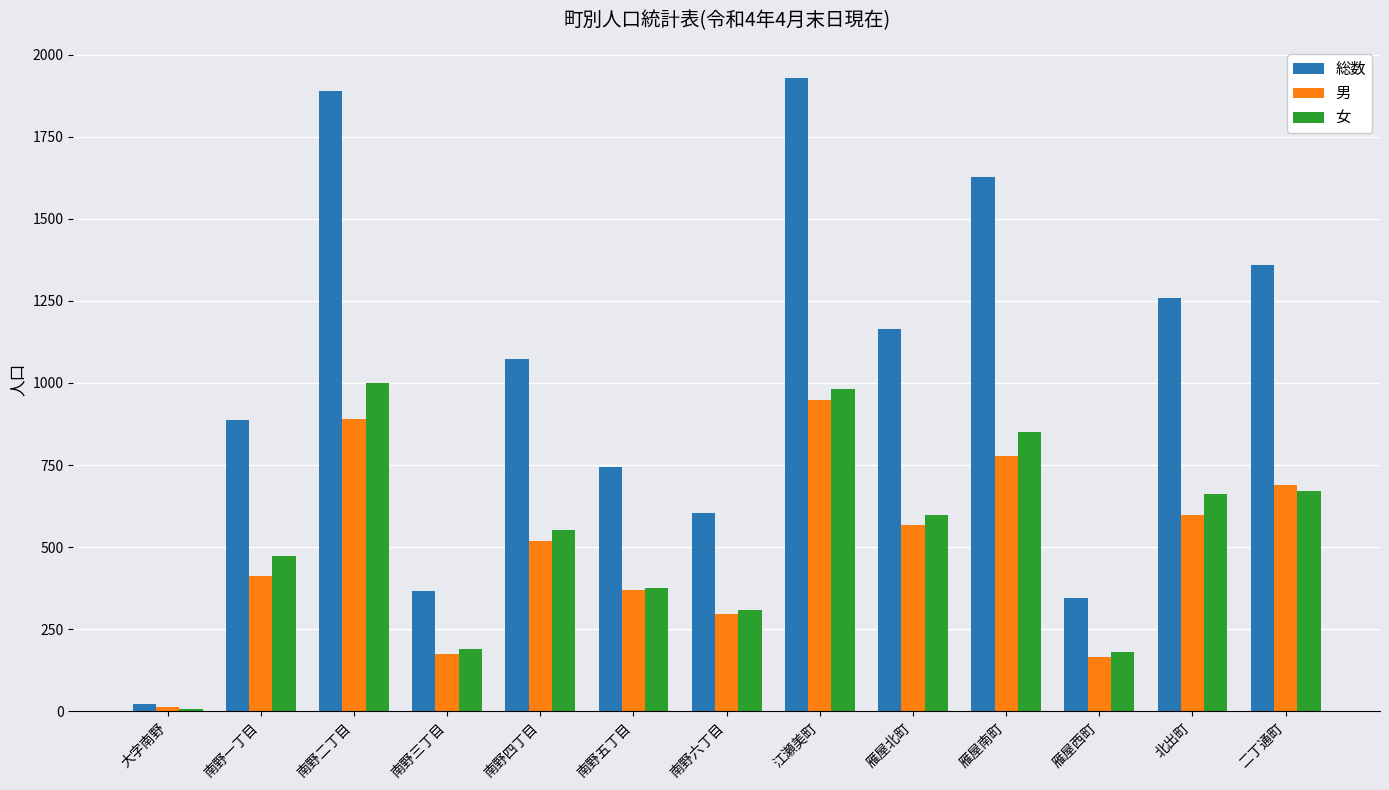

What is the minimum value for 総数?

22